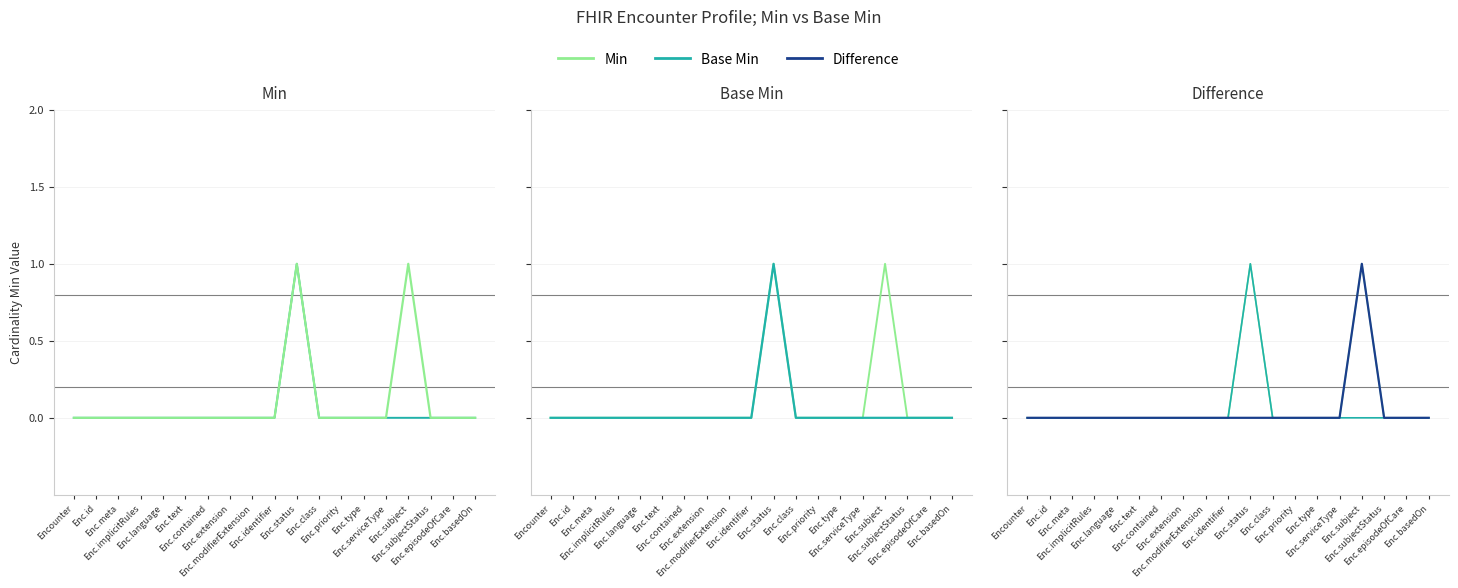

What is the sum of all Base Min values?

1